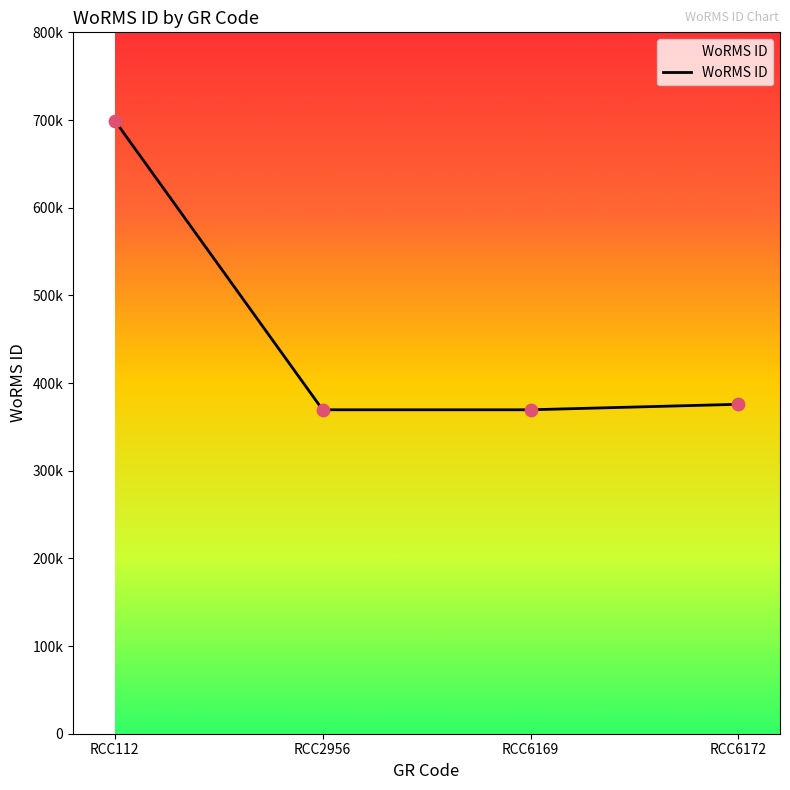

Which has a higher value, RCC6169 or RCC112?

RCC112